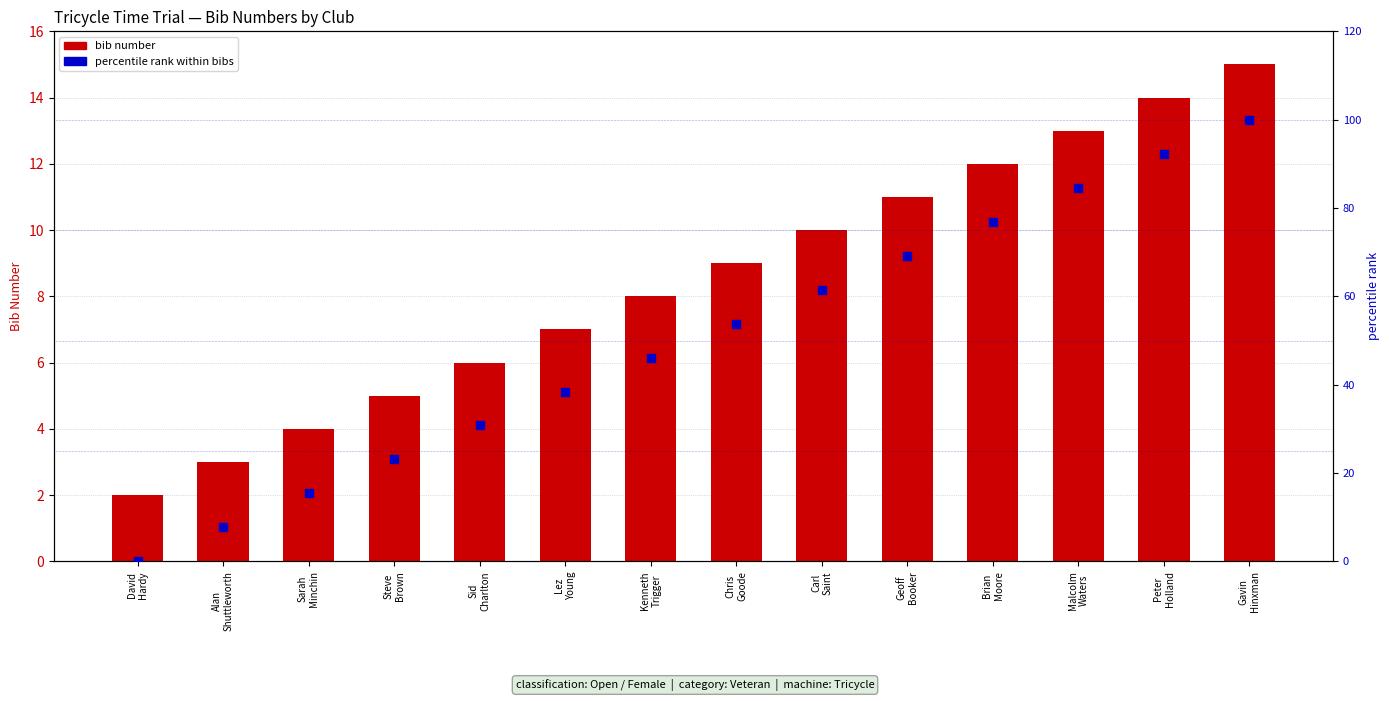

Which series reaches the maximum Y coordinate?

percentile rank within bibs